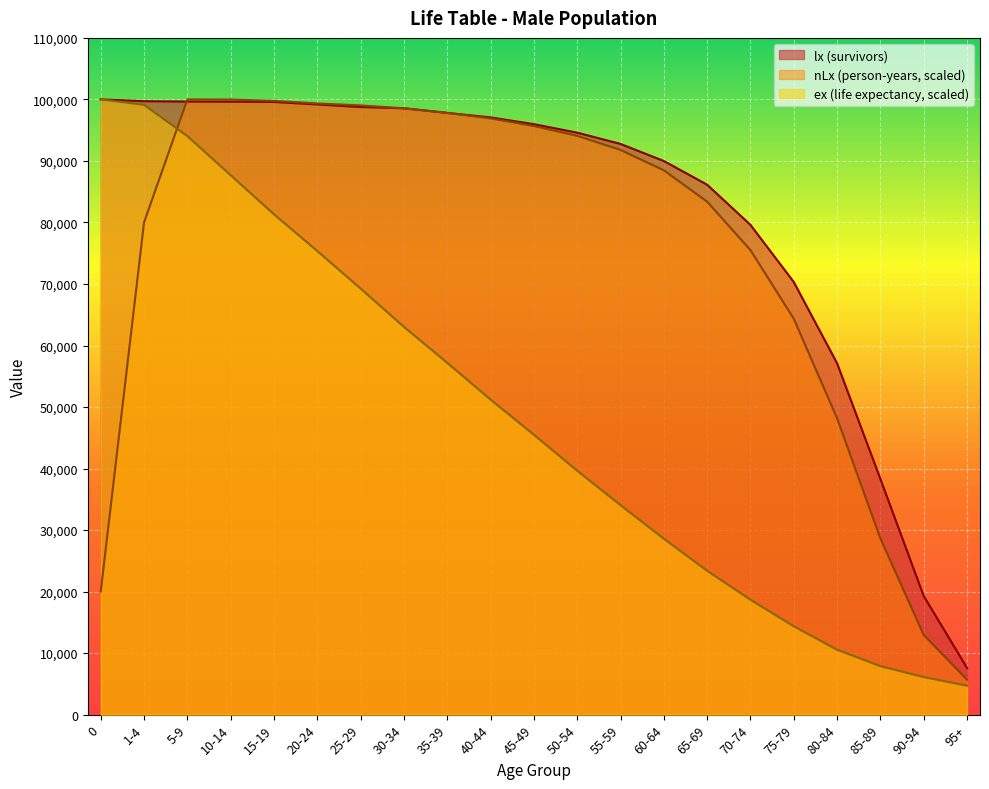

What is the total value across all series at 40-44?

245191.9